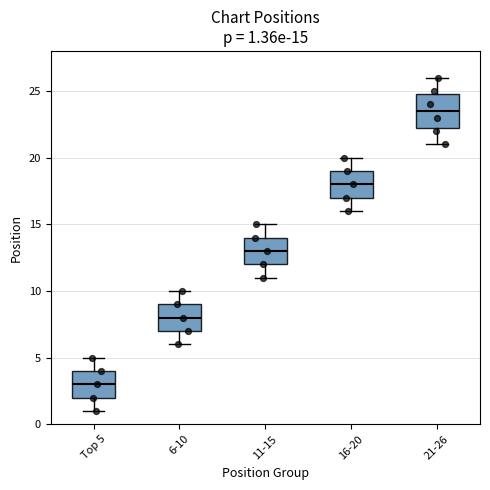

Which box has the lowest median line?

Top 5